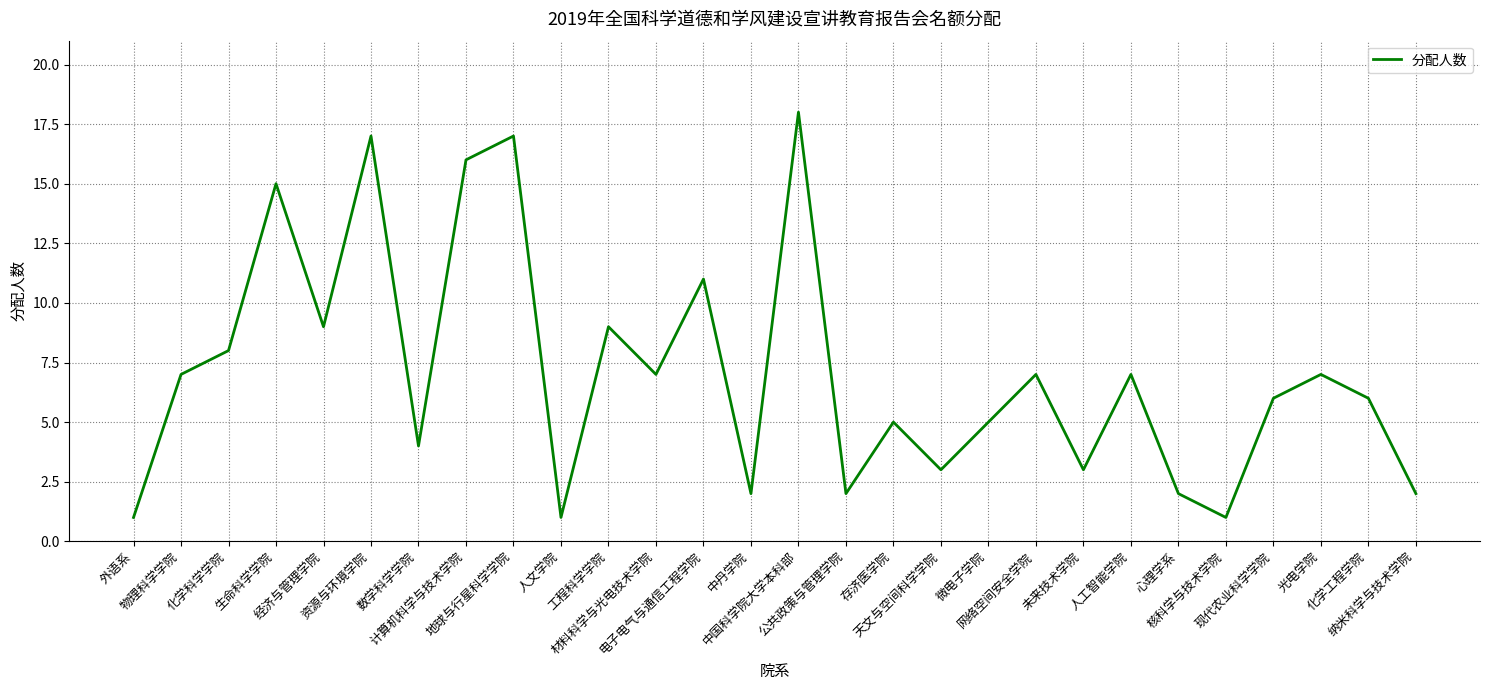

What is the maximum value shown in the chart?

18